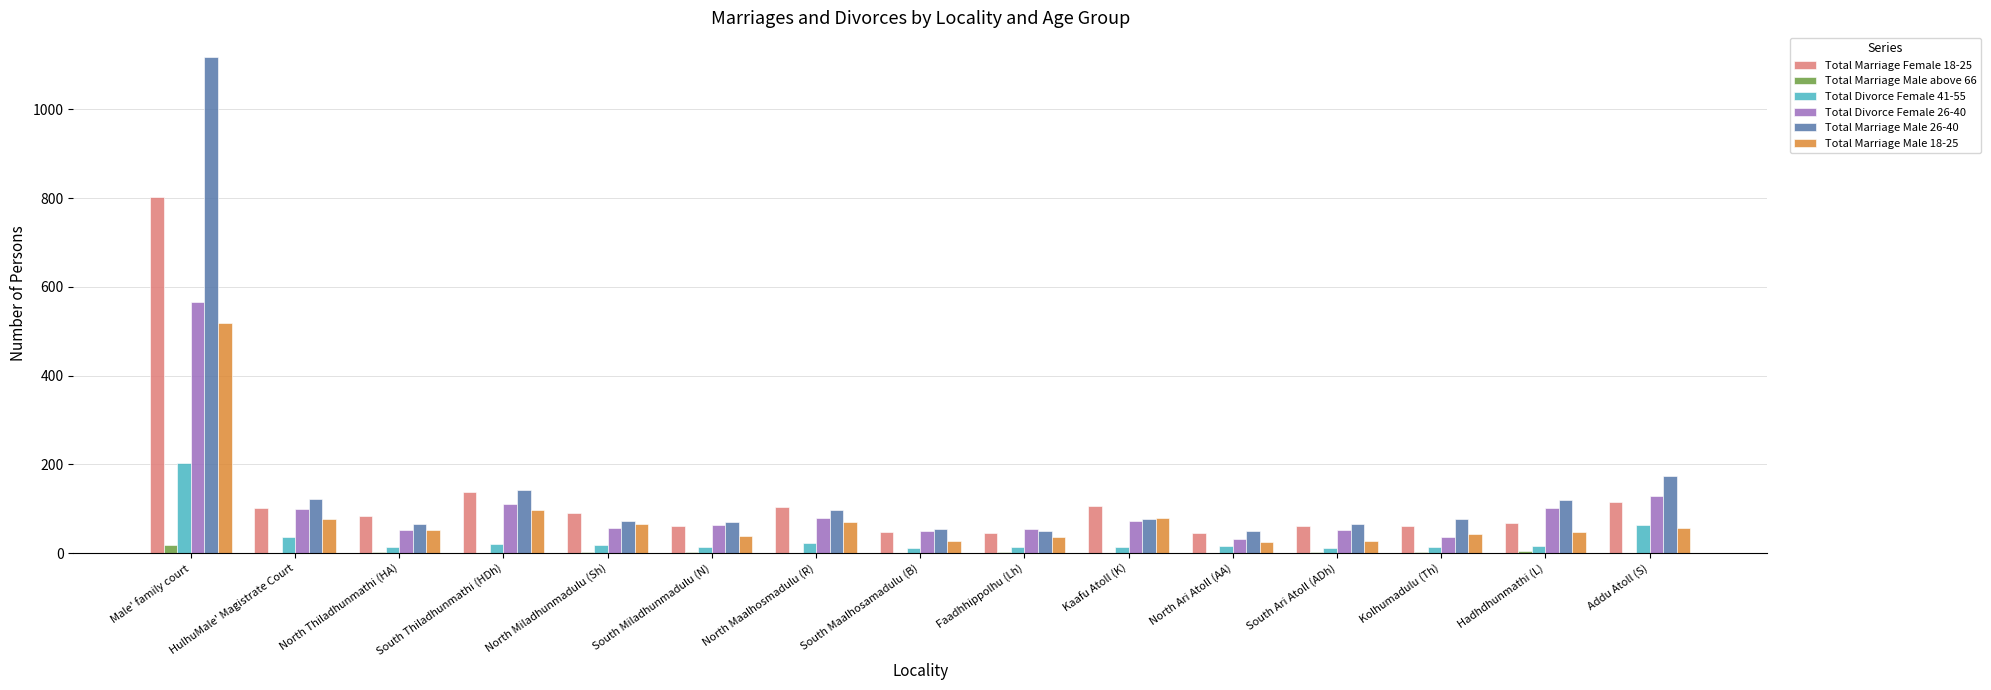

The value of Total Marriage Male 26-40 at South Thiladhunmathi (HDh) is 142. True or false?

True